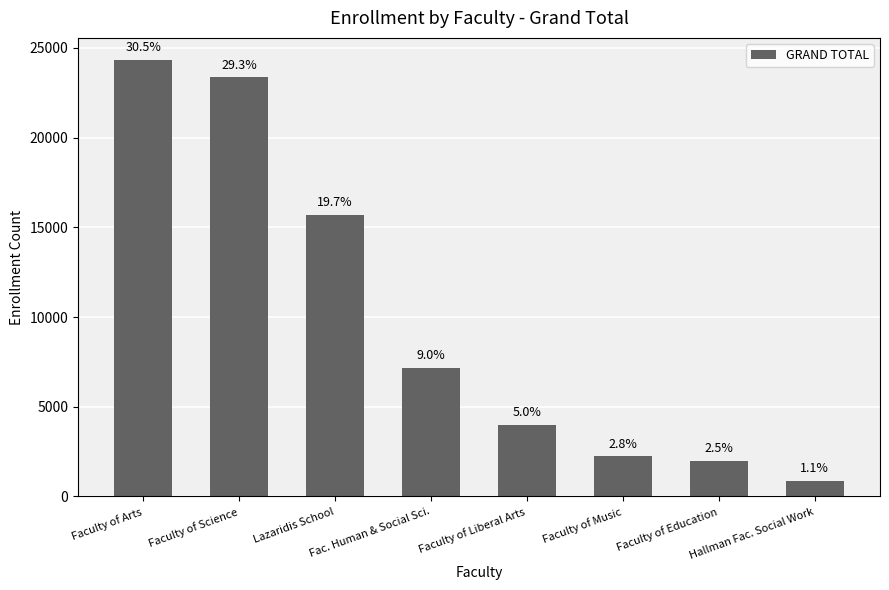

Rank the categories by value from highest to lowest.

Faculty of Arts, Faculty of Science, Lazaridis School, Fac. Human & Social Sci., Faculty of Liberal Arts, Faculty of Music, Faculty of Education, Hallman Fac. Social Work